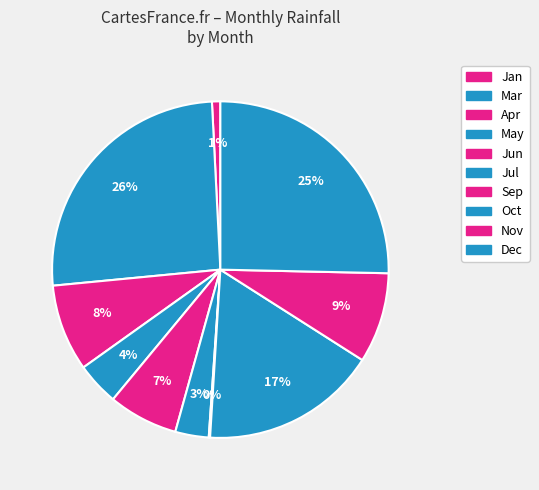

Approximately how many times larger is the value at Apr compared to Oct?

0.5